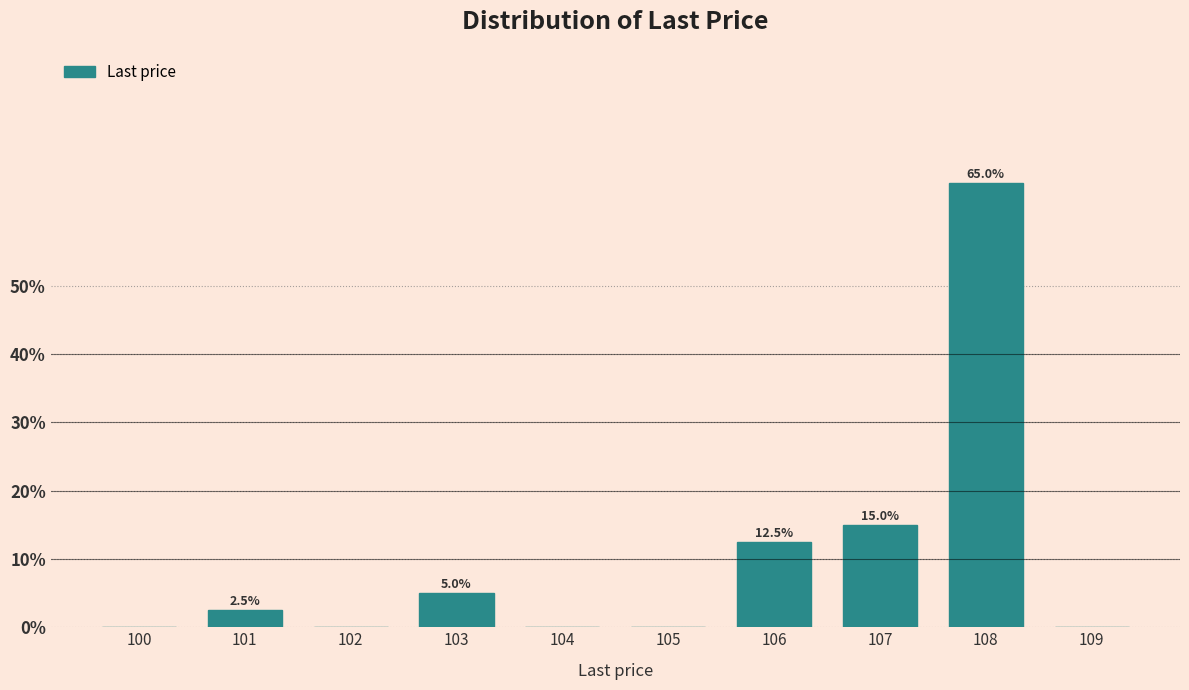

Reading left to right, transcribe all the data shown in this chart.

100=0.0	101=2.5	102=0.0	103=5.0	104=0.0	105=0.0	106=12.5	107=15.0	108=65.0	109=0.0